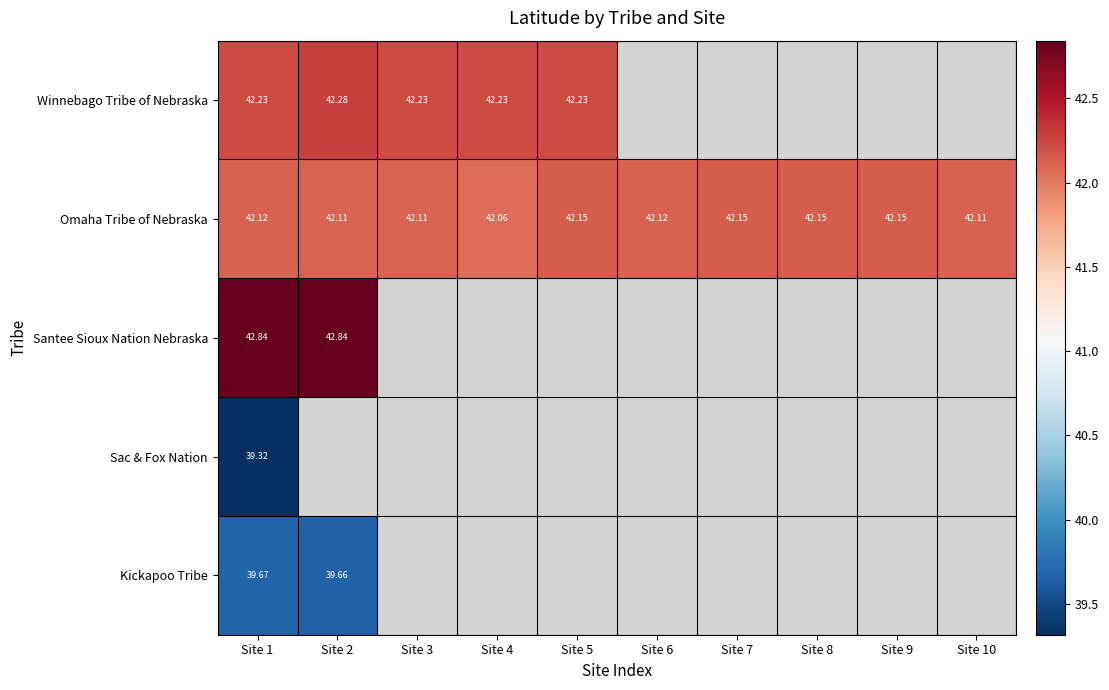

Between Site 3 and Site 5, which series saw the biggest shift?

Omaha Tribe of Nebraska